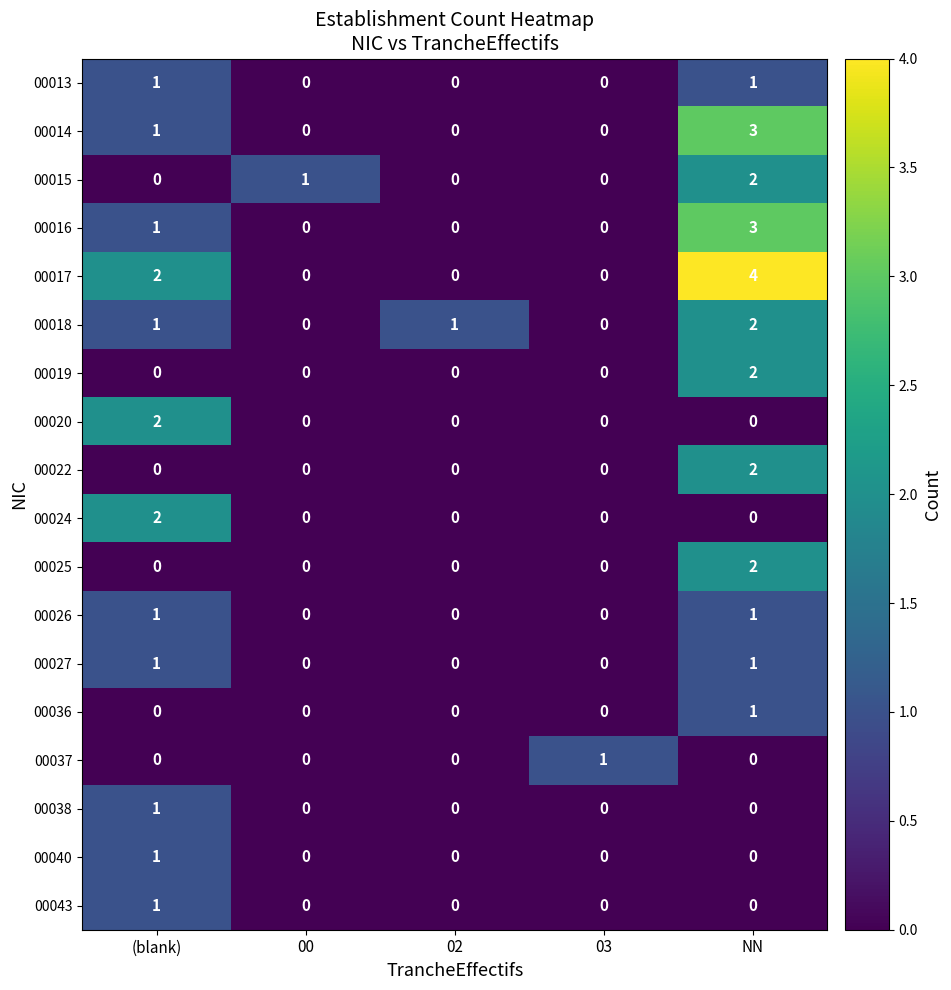

Which series has the largest total across all categories?

00017